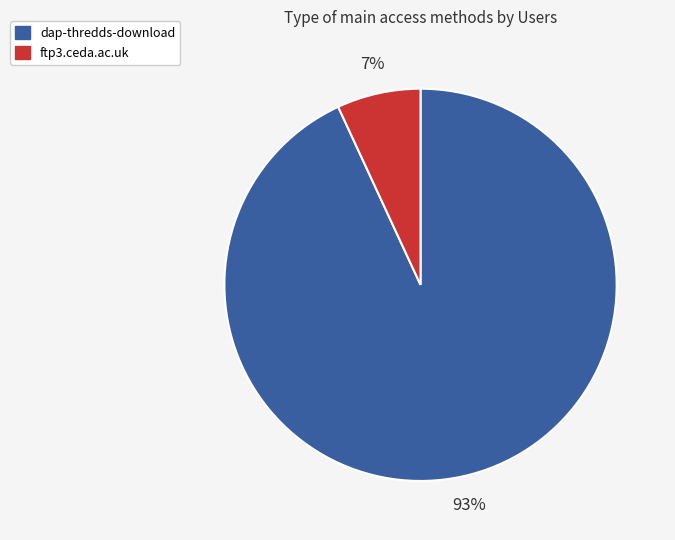

The dap-thredds-download slice represents 93% of the pie. True or false?

True